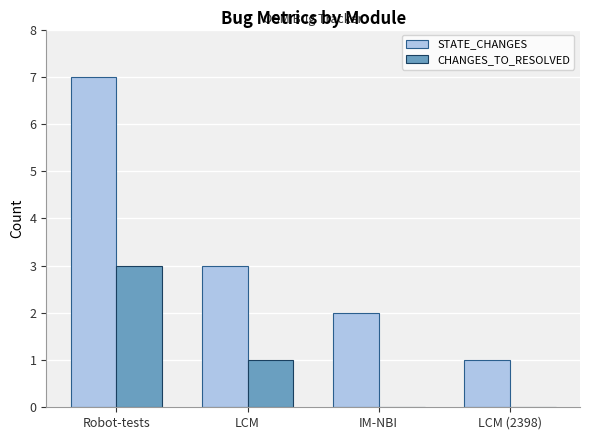

Reading left to right, transcribe all the data shown in this chart.

STATE_CHANGES: 7	3	2	1
CHANGES_TO_RESOLVED: 3	1	0	0